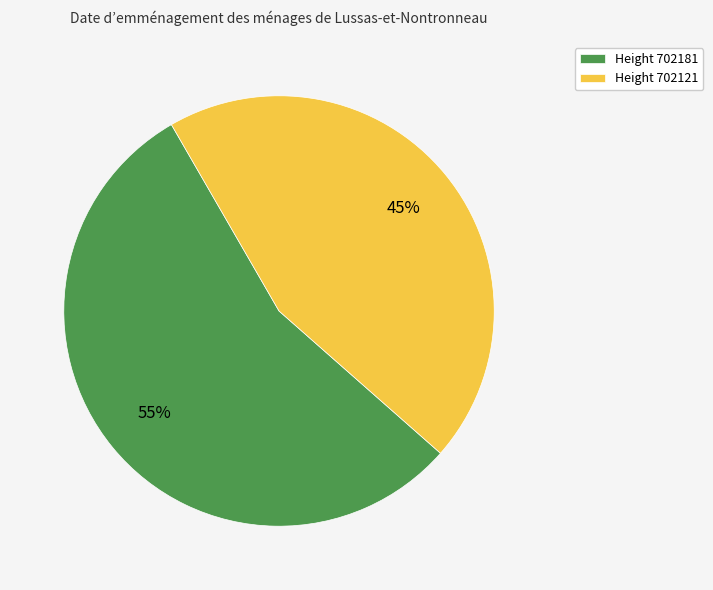

What is the smallest slice in the pie chart?

Height 702121